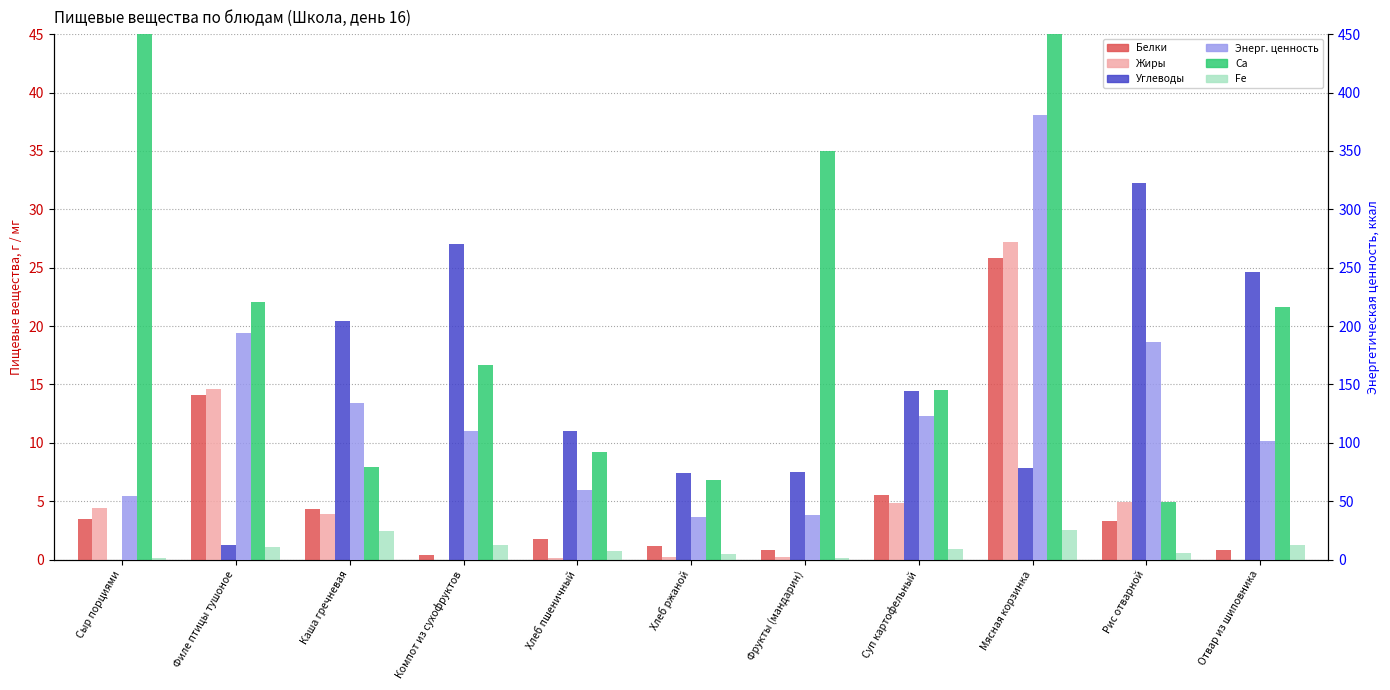

What is the label of the 7th bar from the right?

Хлеб пшеничный